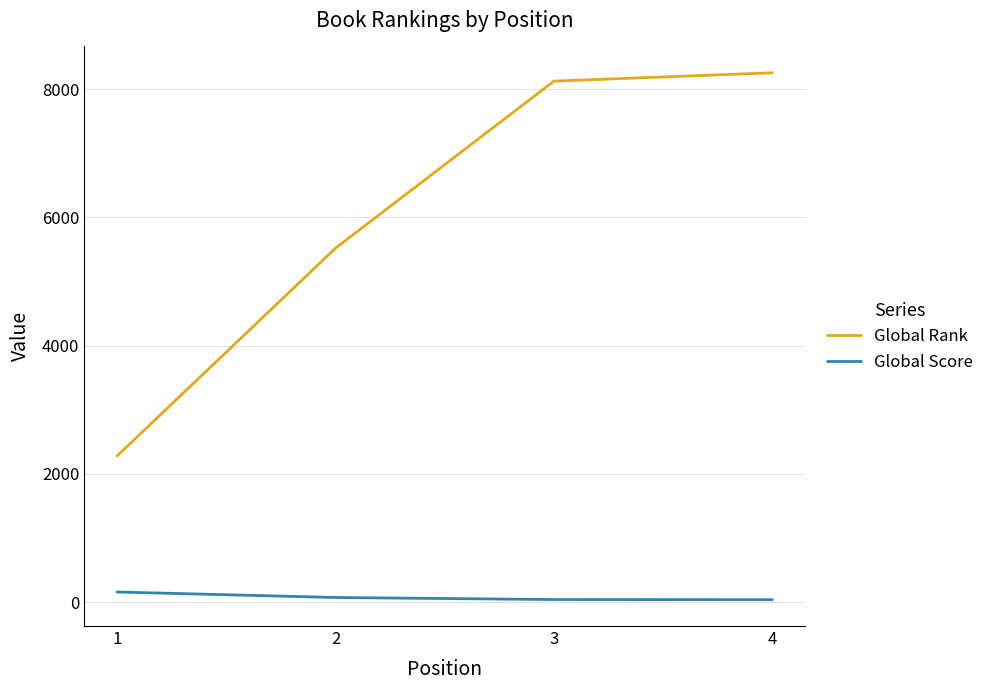

How many distinct data groups are displayed?

2